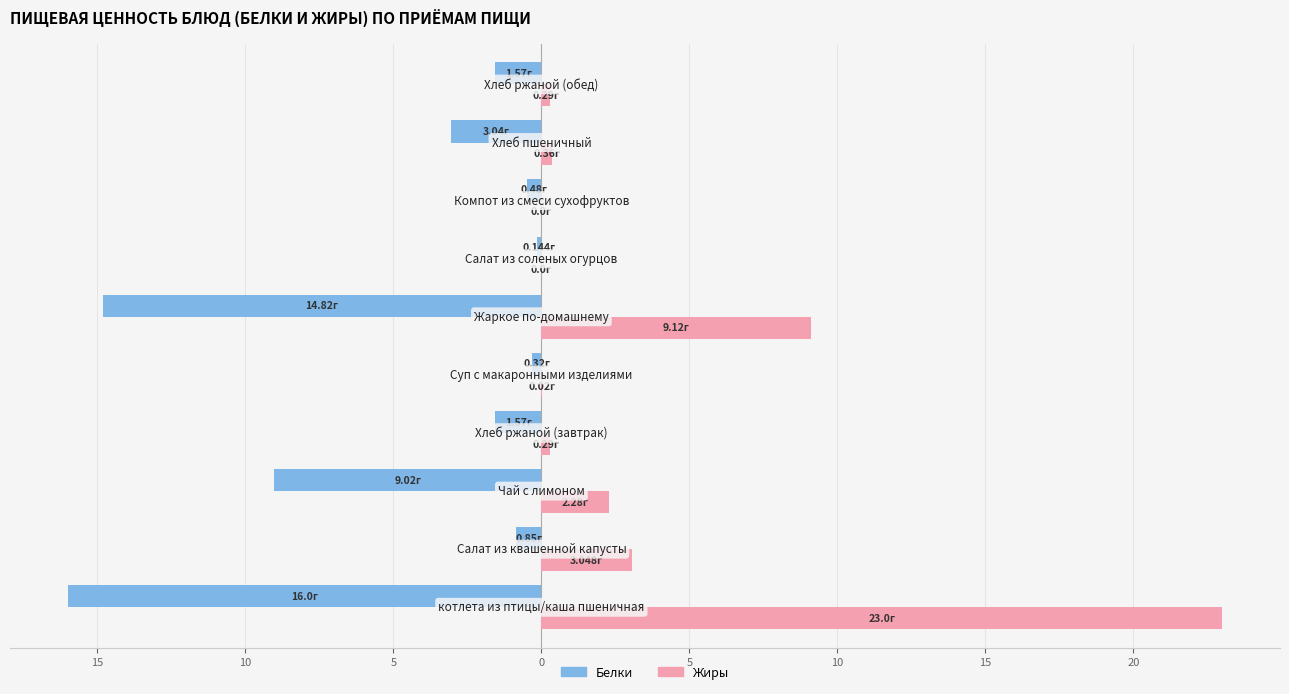

What are all the series names shown in the legend?

Белки, Жиры